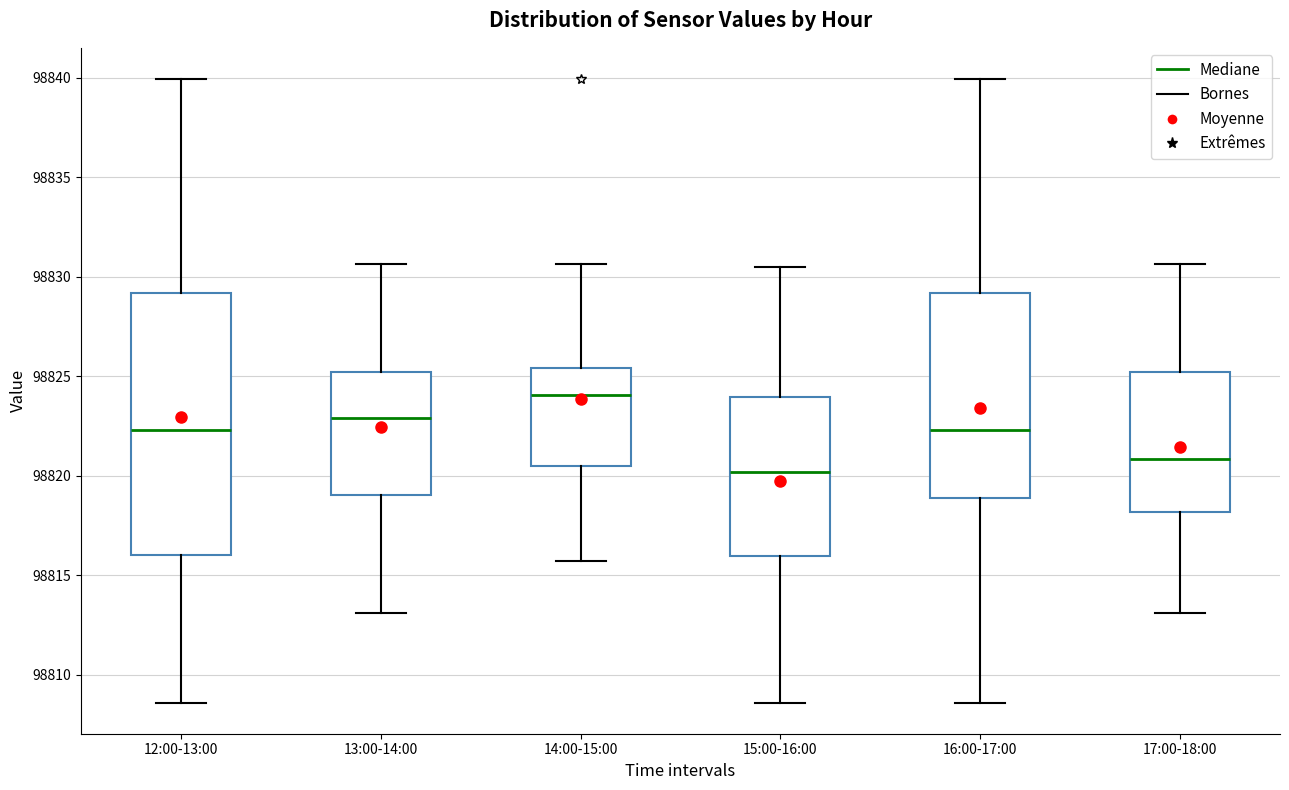

Reading left to right, read every box against the y-axis: the position of its median line, the range the box covers, and the ends of its whiskers. The values are not printed on the chart, so give them approximately, as read against the axis.

12:00-13:00: median 98822.5, box 98816.0 to 98829.0, whiskers 98808.5 to 98840.0
13:00-14:00: median 98823.0, box 98819.0 to 98825.0, whiskers 98813.0 to 98830.5
14:00-15:00: median 98824.0, box 98820.5 to 98825.5, whiskers 98815.5 to 98830.5
15:00-16:00: median 98820.0, box 98816.0 to 98824.0, whiskers 98808.5 to 98830.5
16:00-17:00: median 98822.5, box 98819.0 to 98829.0, whiskers 98808.5 to 98840.0
17:00-18:00: median 98821.0, box 98818.0 to 98825.0, whiskers 98813.0 to 98830.5